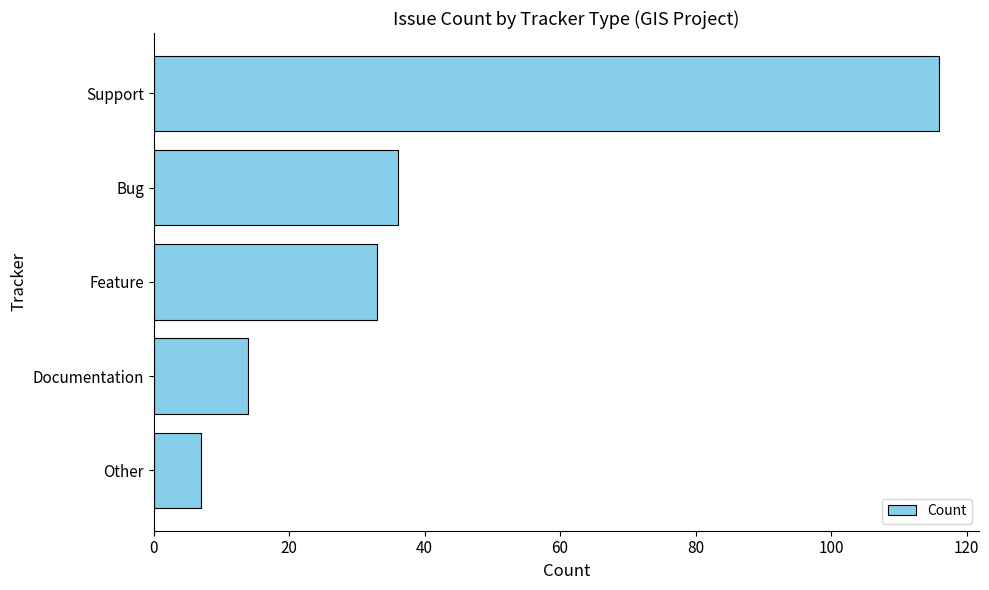

Between Support and Feature, which is larger?

Support